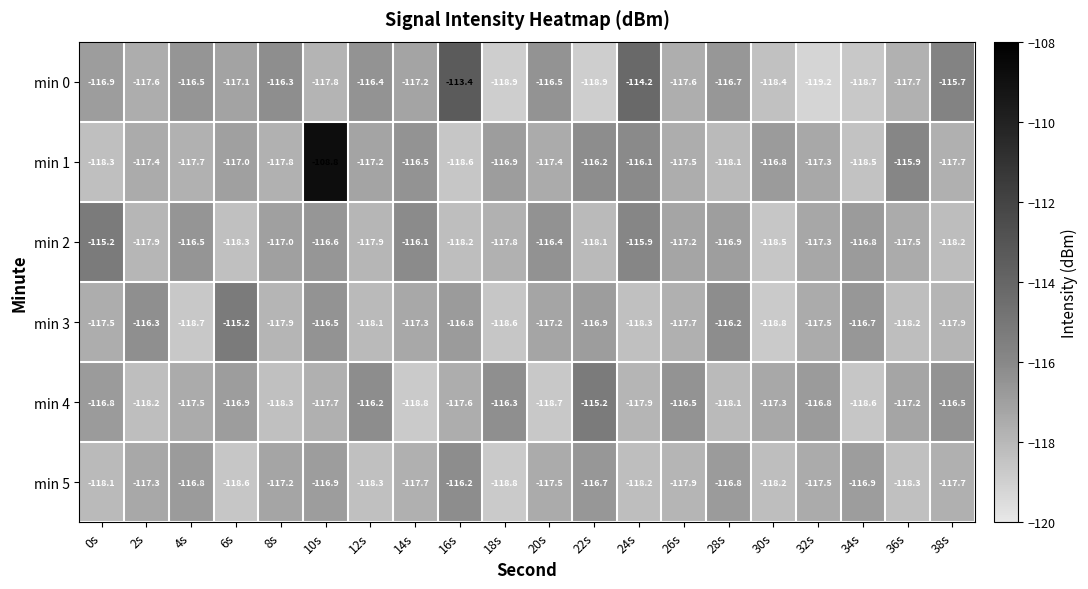

Which category has the highest value across all series?

10s